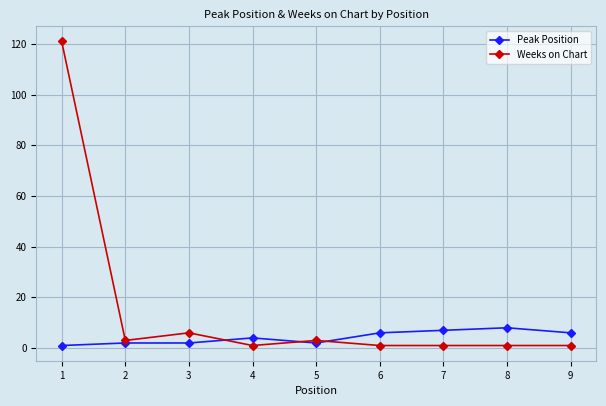

What are all the series names shown in the legend?

Peak Position, Weeks on Chart